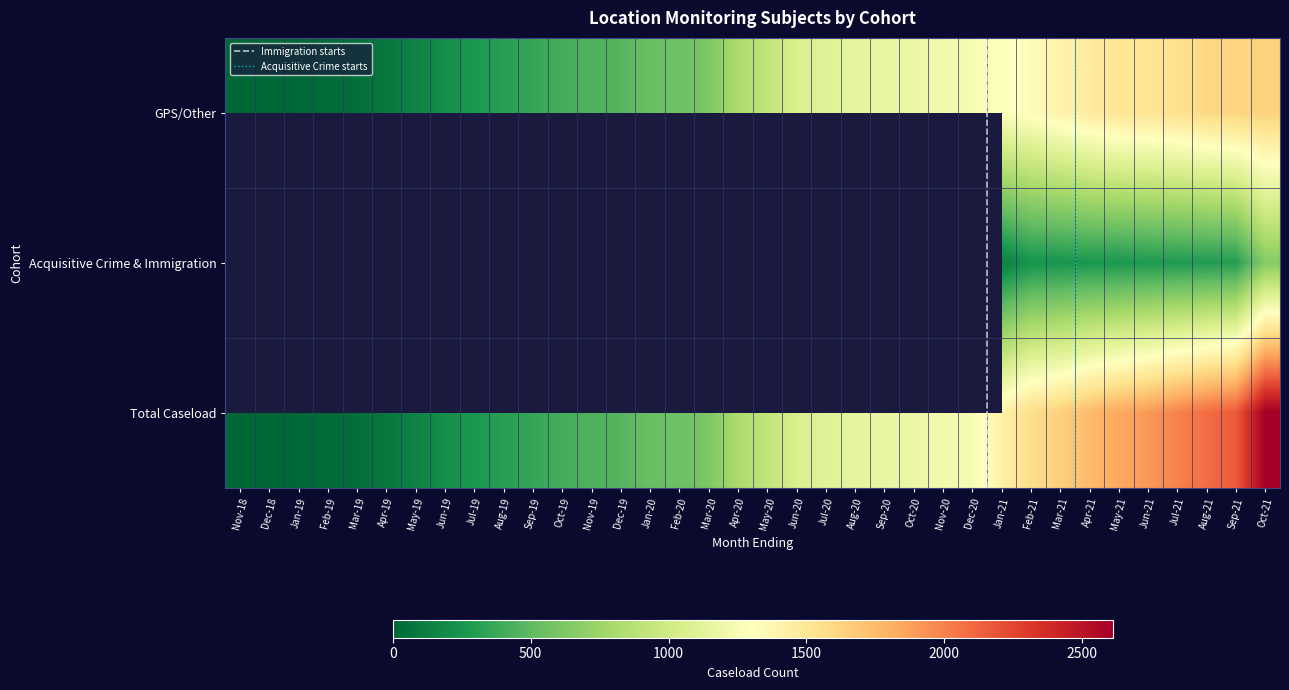

Reading left to right, list all the values displayed in this chart.

Nov-18: 0	0	0
Dec-18: 0	0	0
Jan-19: 10	0	10
Feb-19: 25	0	25
Mar-19: 44	0	44
Apr-19: 85	0	85
May-19: 147	0	147
Jun-19: 212	0	212
Jul-19: 268	0	268
Aug-19: 310	0	310
Sep-19: 358	0	358
Oct-19: 412	0	412
Nov-19: 446	0	446
Dec-19: 467	0	467
Jan-20: 539	0	539
Feb-20: 561	0	561
Mar-20: 616	0	616
Apr-20: 816	0	816
May-20: 920	0	920
Jun-20: 1057	0	1057
Jul-20: 1095	0	1095
Aug-20: 1134	0	1134
Sep-20: 1159	0	1159
Oct-20: 1181	0	1181
Nov-20: 1220	0	1220
Dec-20: 1251	0	1251
Jan-21: 1287	129	1416
Feb-21: 1330	242	1572
Mar-21: 1400	249	1649
Apr-21: 1464	264	1758
May-21: 1511	264	1842
Jun-21: 1523	274	1909
Jul-21: 1548	282	1996
Aug-21: 1603	286	2087
Sep-21: 1626	300	2161
Oct-21: 1638	657	2610